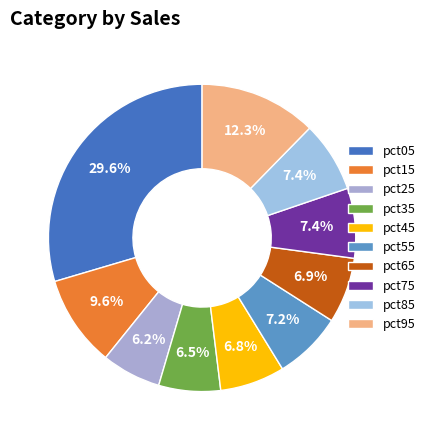

Is there a majority slice in this chart?

No